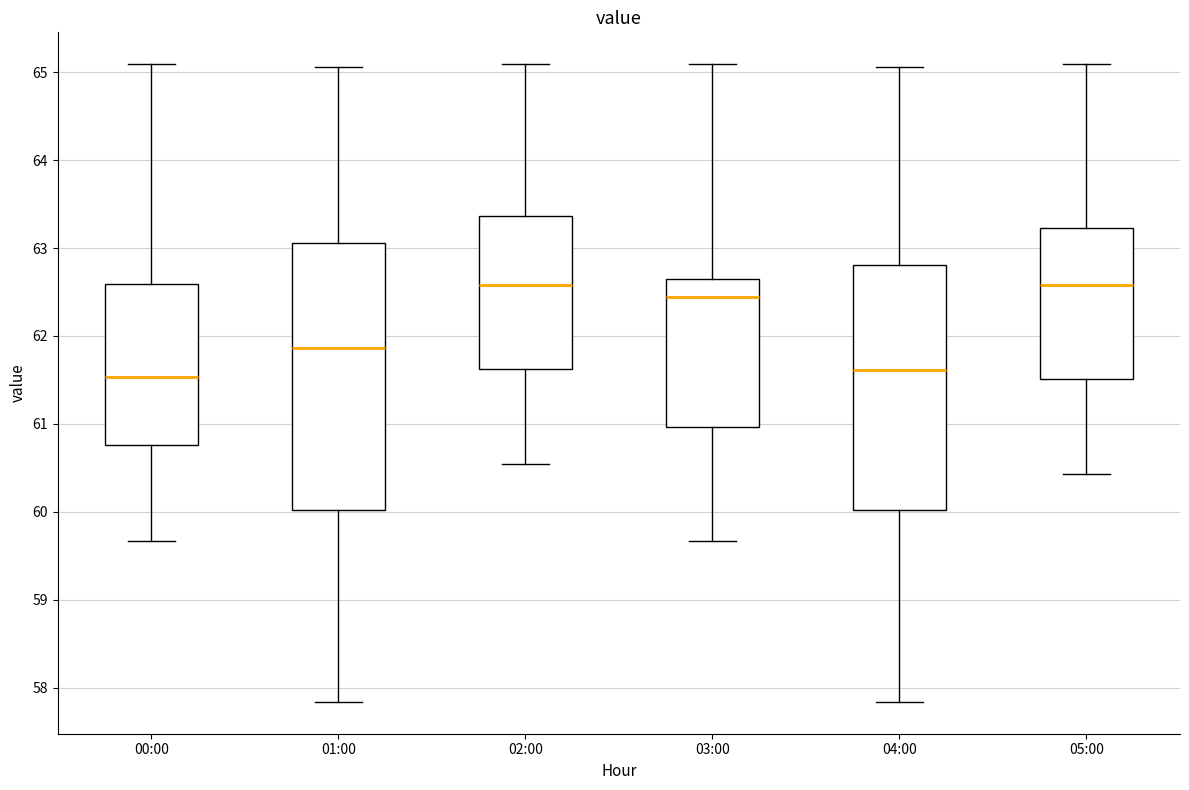

Where does the median line of the box for 03:00 sit on the y-axis? The values are not printed on the chart, so give them approximately, as read against the axis.

62.4